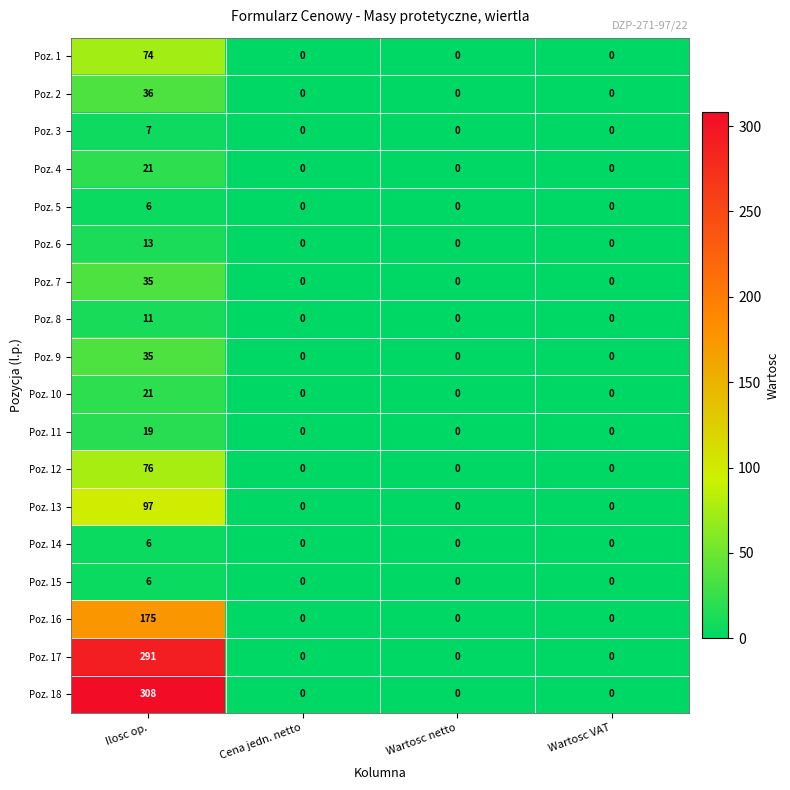

How many categories are shown in the chart?

4